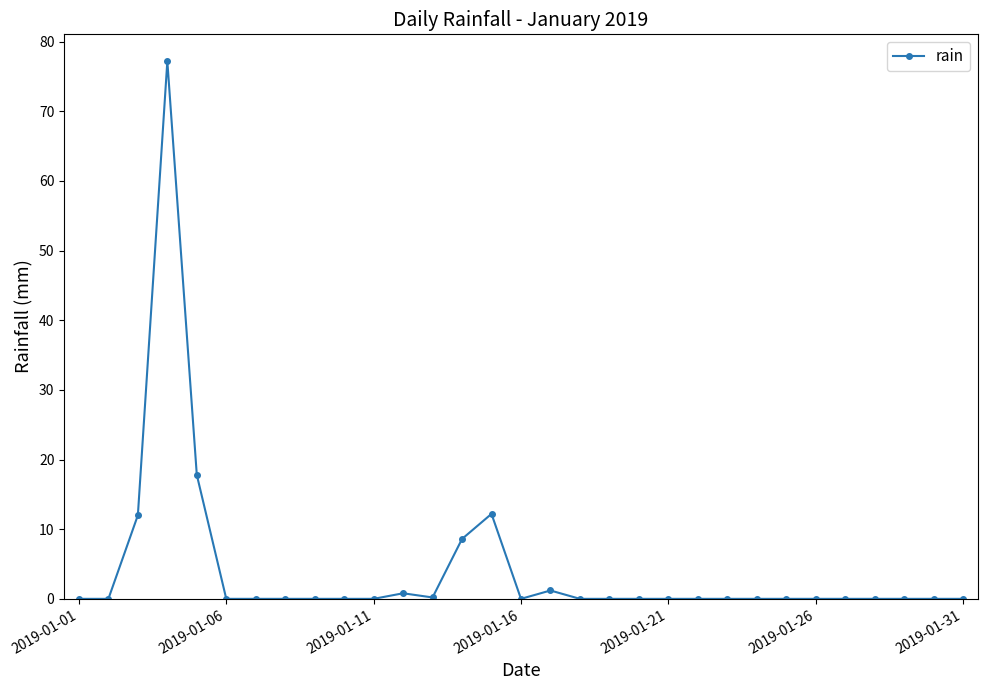

What is the sum of all values?

130.0